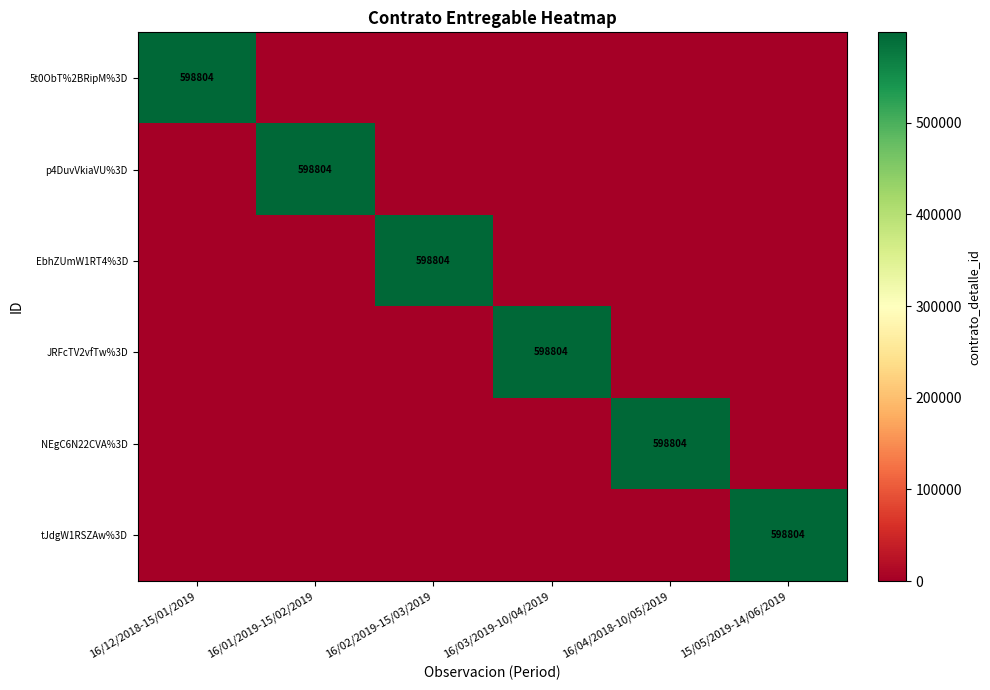

At how many categories does at least one series exceed 106580?

6